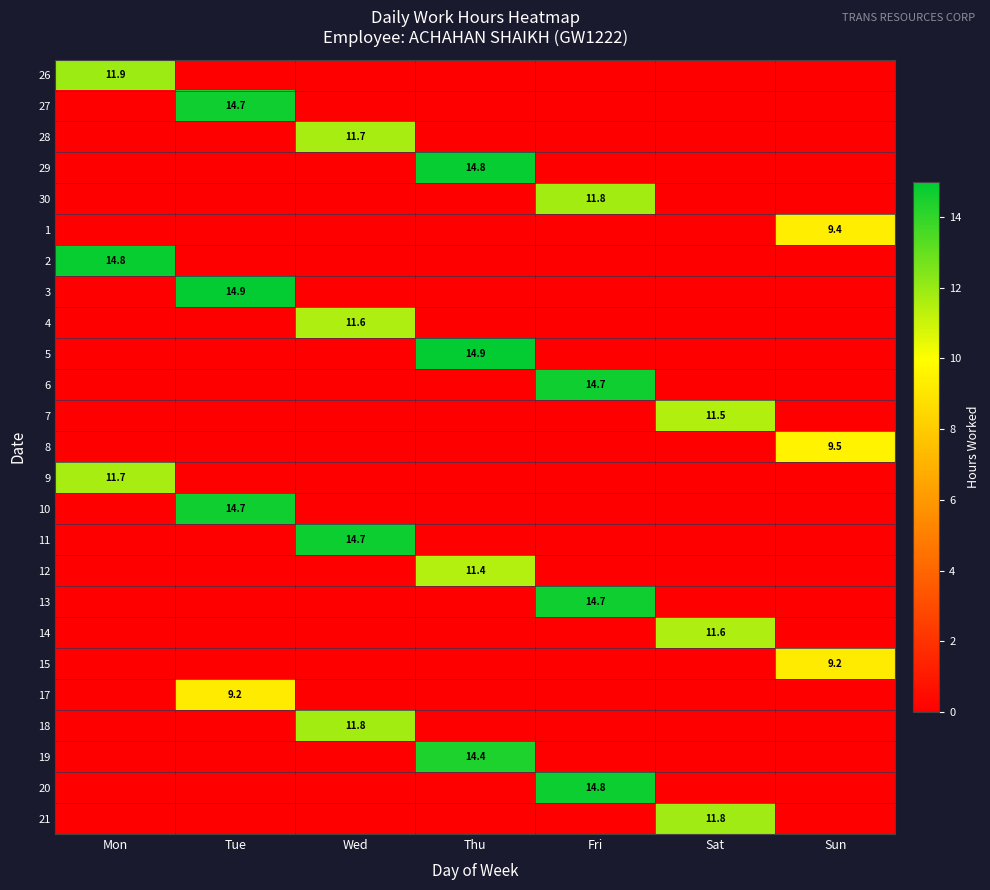

True or false: 14 has a value of 11.6 at Sat.

True